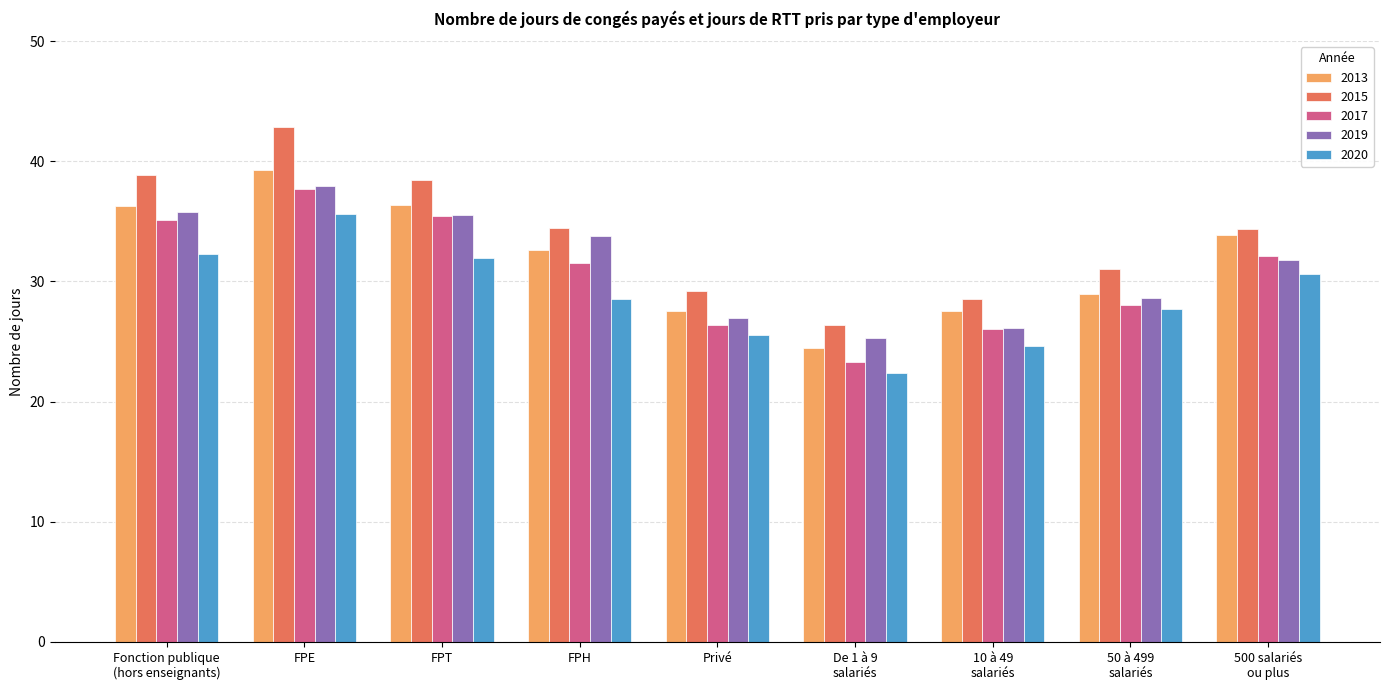

Which series has the largest range (max minus min)?

2015